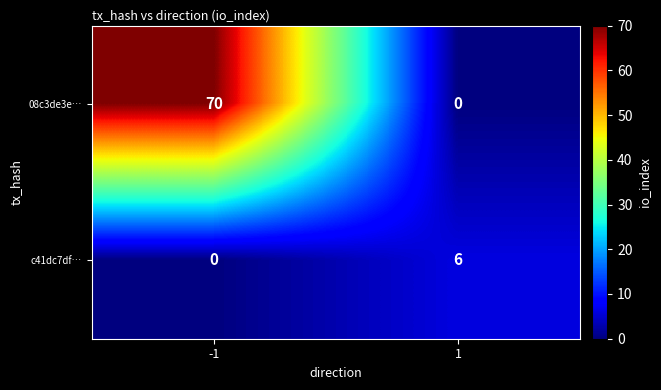

What is the sum of the c41dc7df… values at -1 and 1?

6